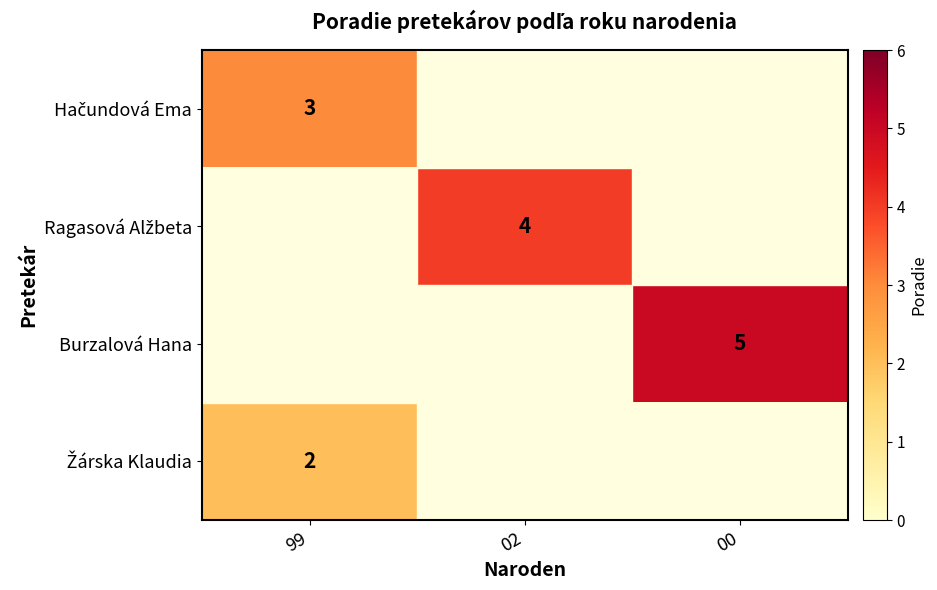

Is it true that Burzalová Hana equals 7 at 00?

False